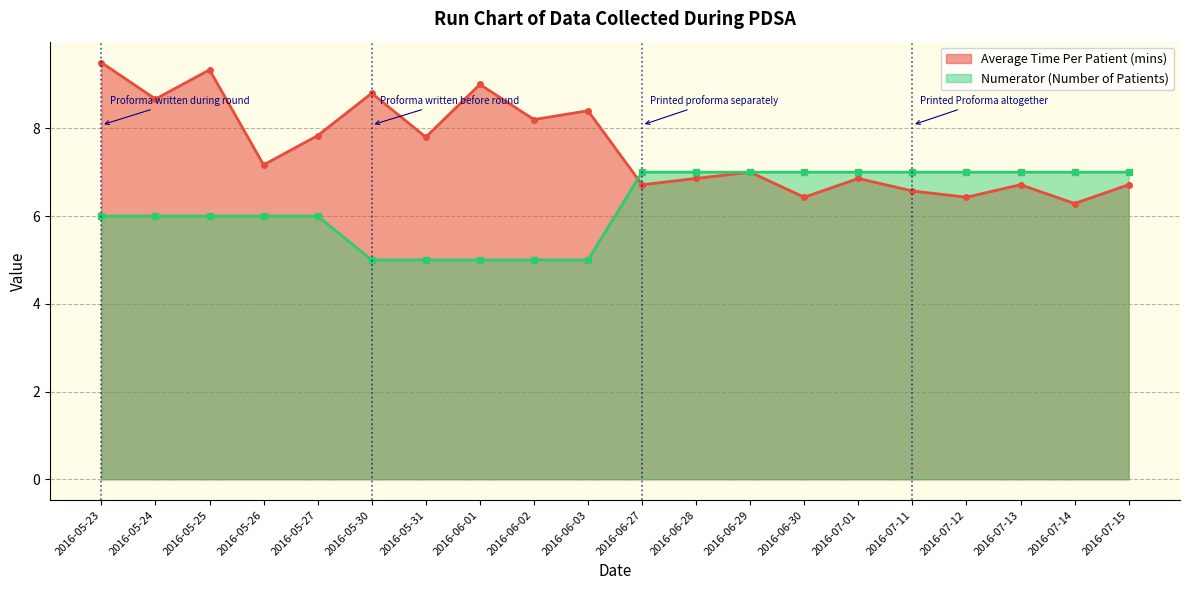

What is the greatest value displayed?

9.5